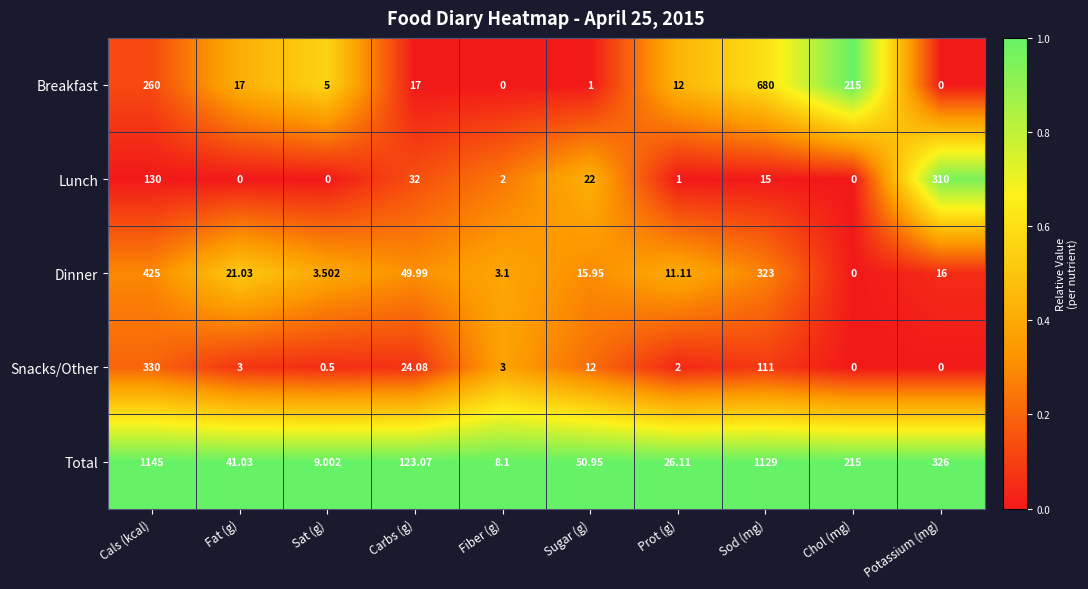

Where is Lunch nearest to the value 155?

Cals (kcal)